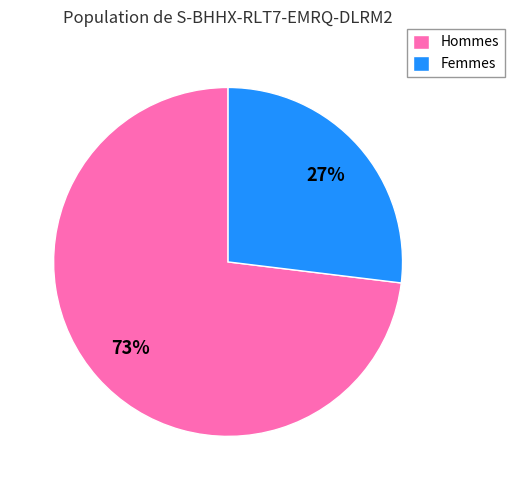

What percentage is the Hommes slice, to the nearest percent?

73%